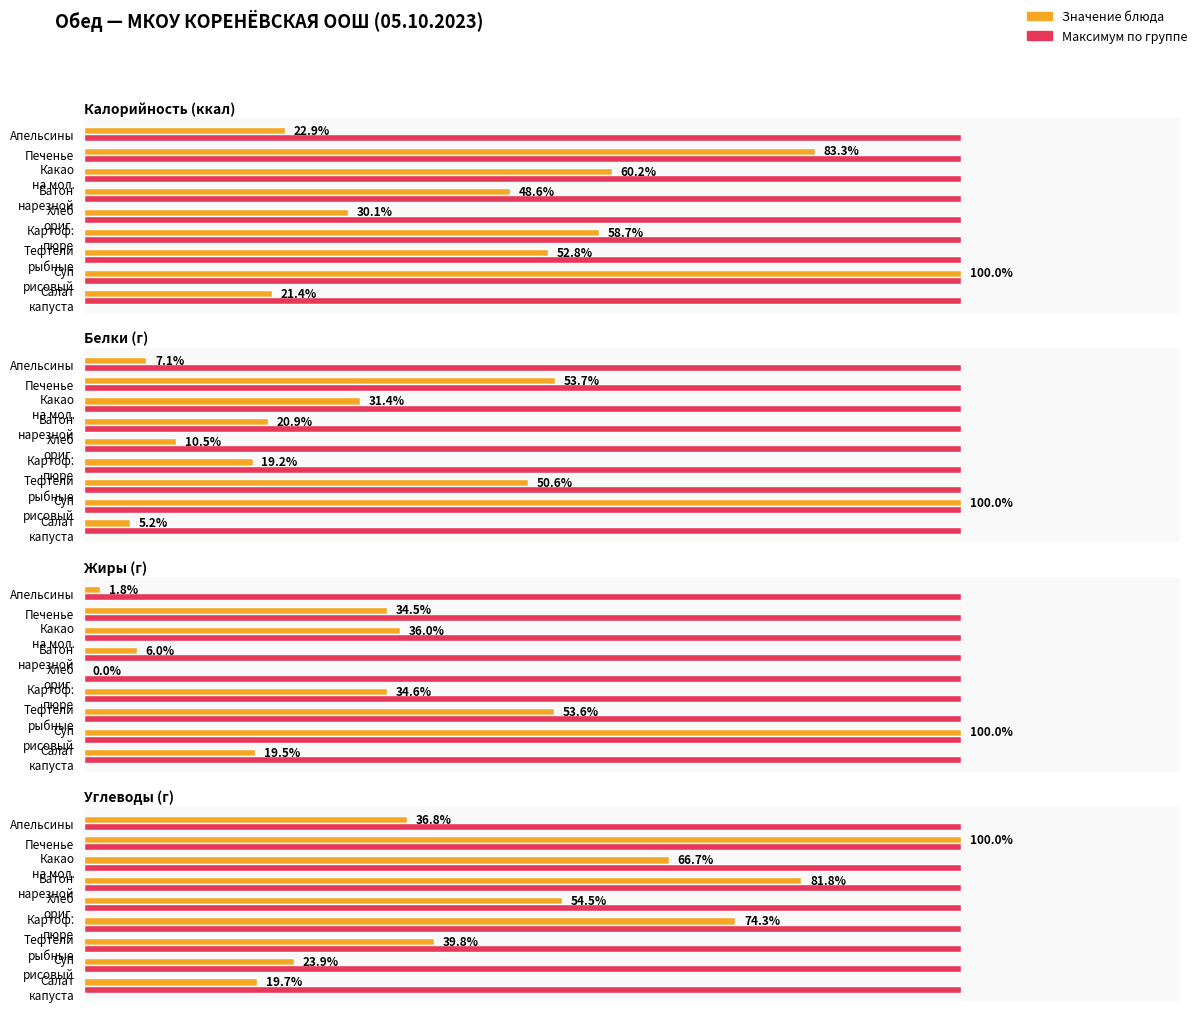

How many series are shown in this chart?

2